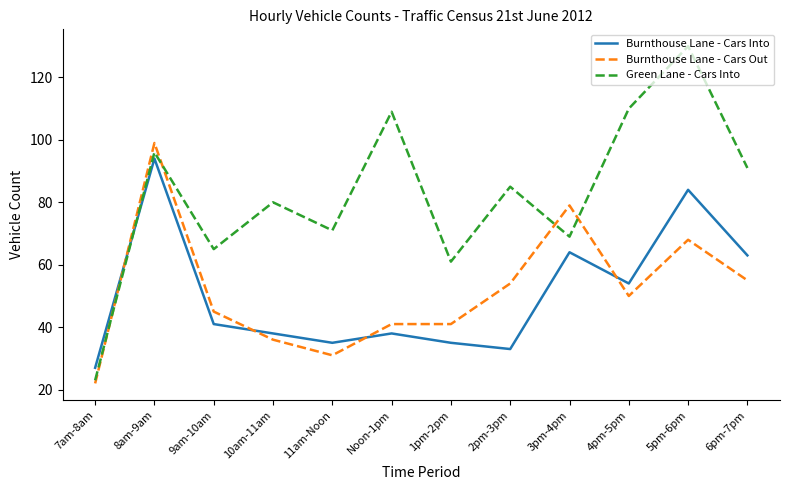

Between Noon-1pm and 1pm-2pm, which series saw the biggest shift?

Green Lane - Cars Into